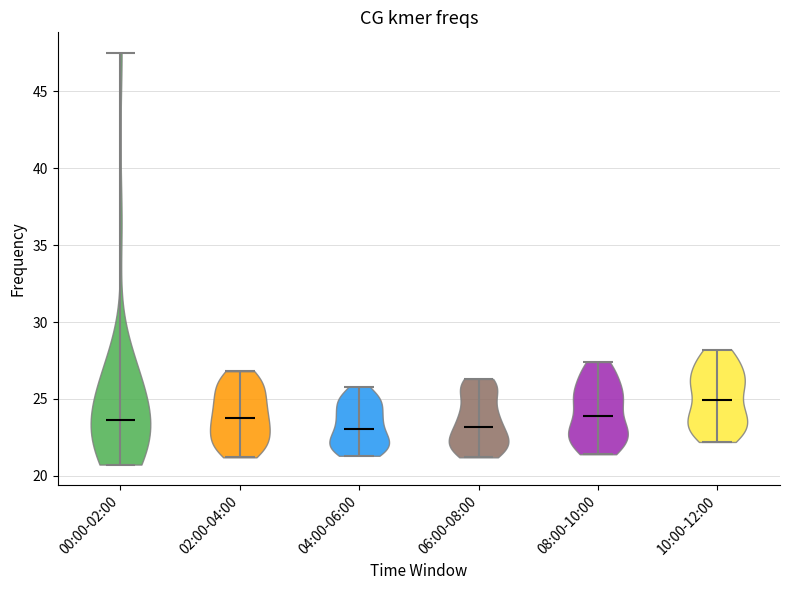

Where does the median line of the violin for 04:00-06:00 sit on the y-axis? The values are not printed on the chart, so give them approximately, as read against the axis.

23.0